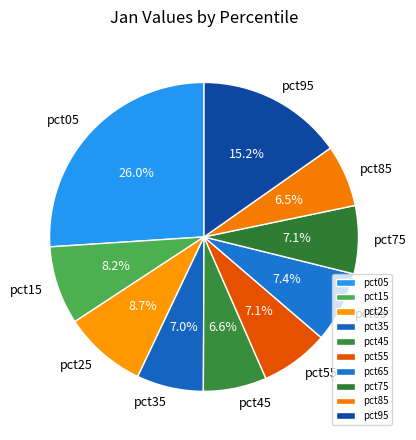

Count the number of slices in the pie.

10